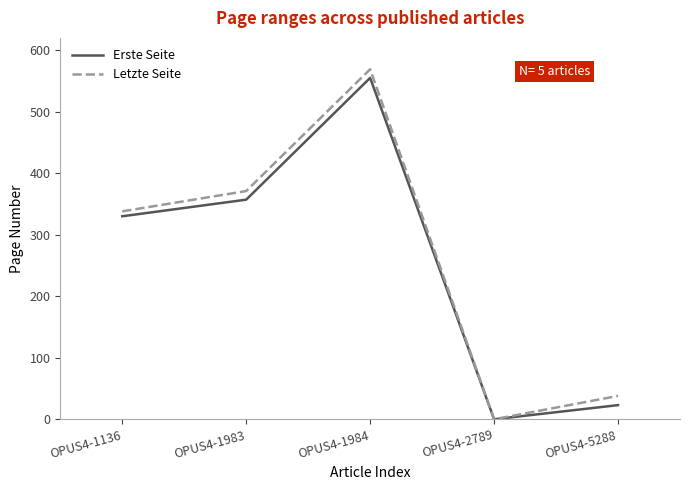

Reading left to right, transcribe all the data shown in this chart.

Erste Seite: 330	357	555	0	23
Letzte Seite: 338	371	569	0	38